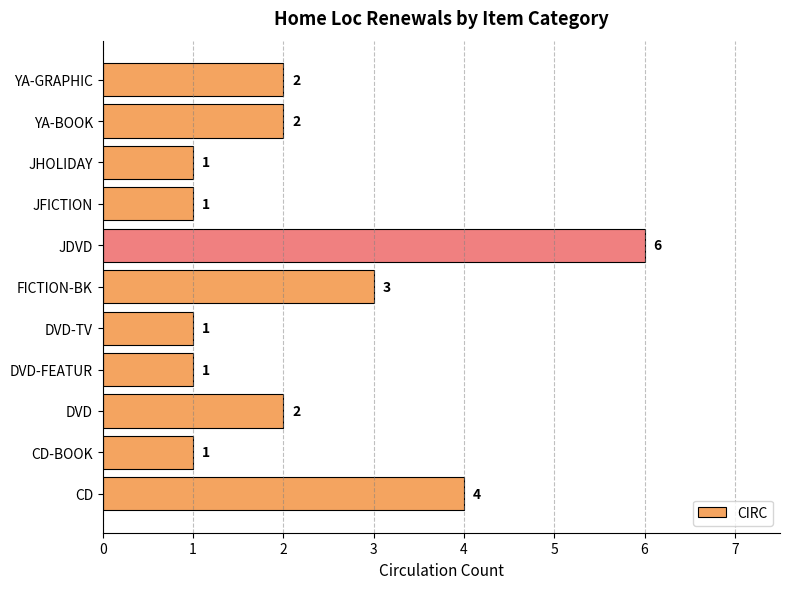

Approximately how many times larger is the value at CD compared to FICTION-BK?

1.3